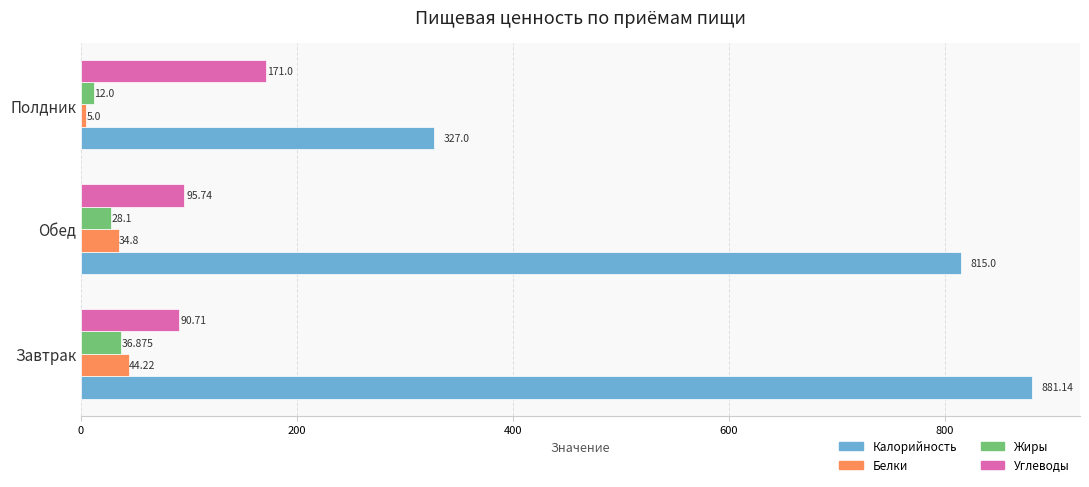

Which category has the lowest value in the Жиры series?

Полдник